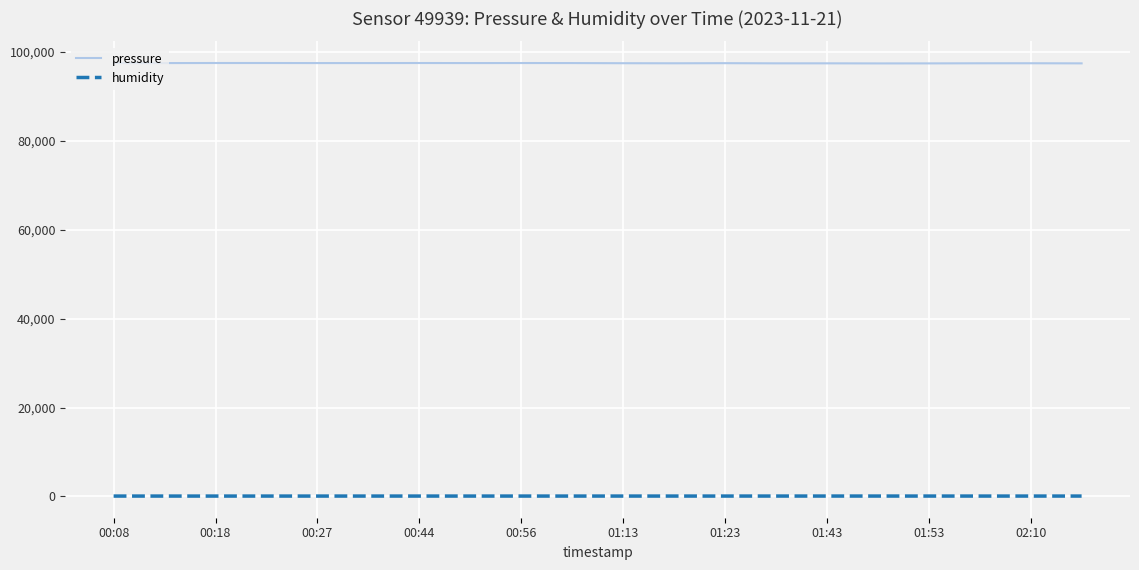

True or false: humidity and pressure intersect in this chart.

False